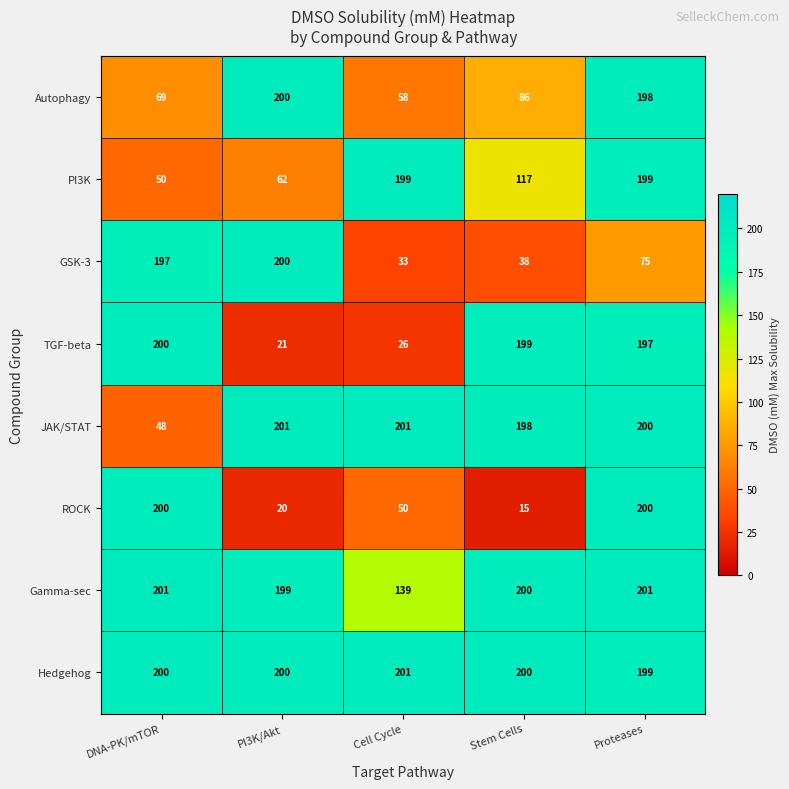

Between PI3K/Akt and Proteases, which series saw the biggest shift?

ROCK